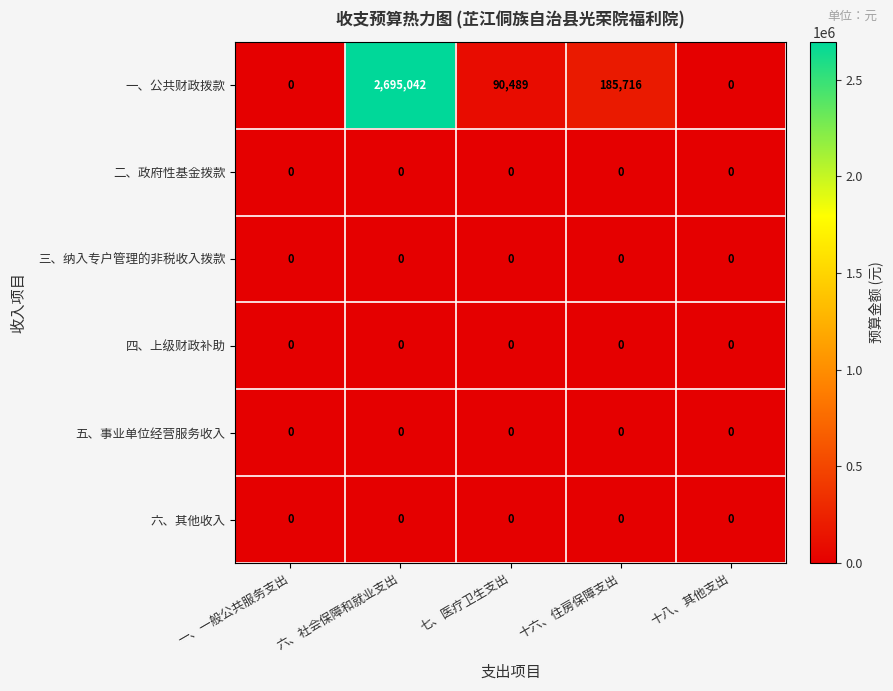

At which category is the sum across all series the highest?

六、社会保障和就业支出